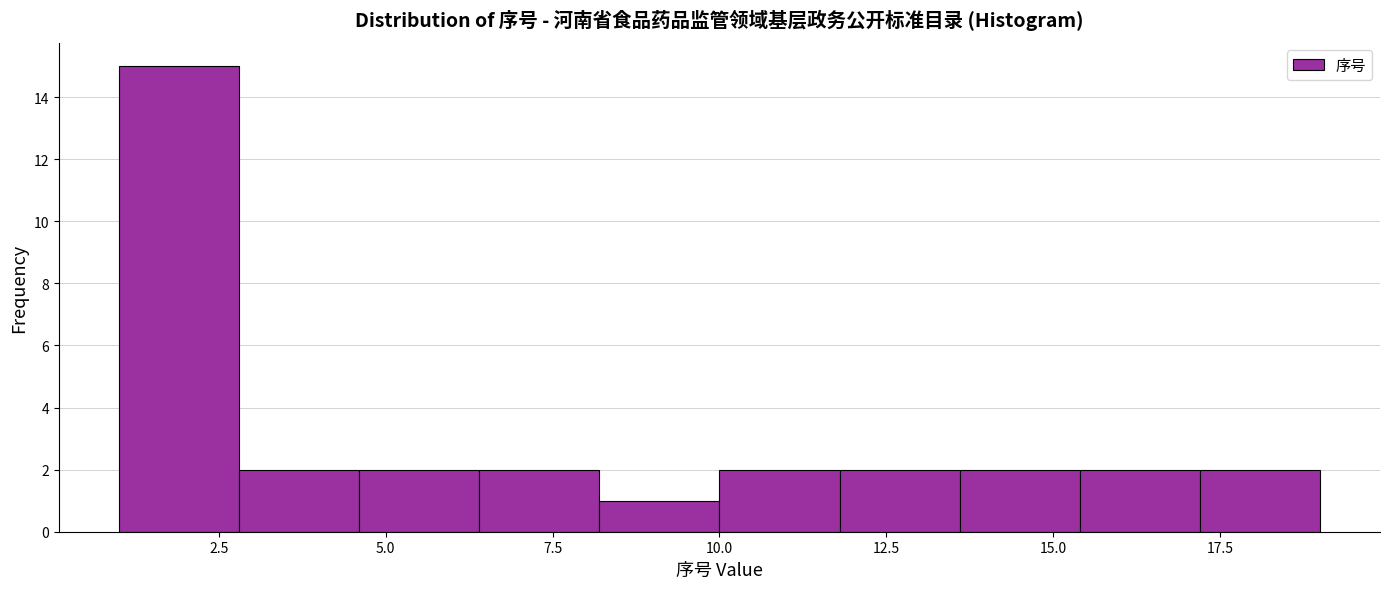

Around what value on the x-axis is the tallest bar? Give the approximate position of its centre, as read against the axis.

2.0